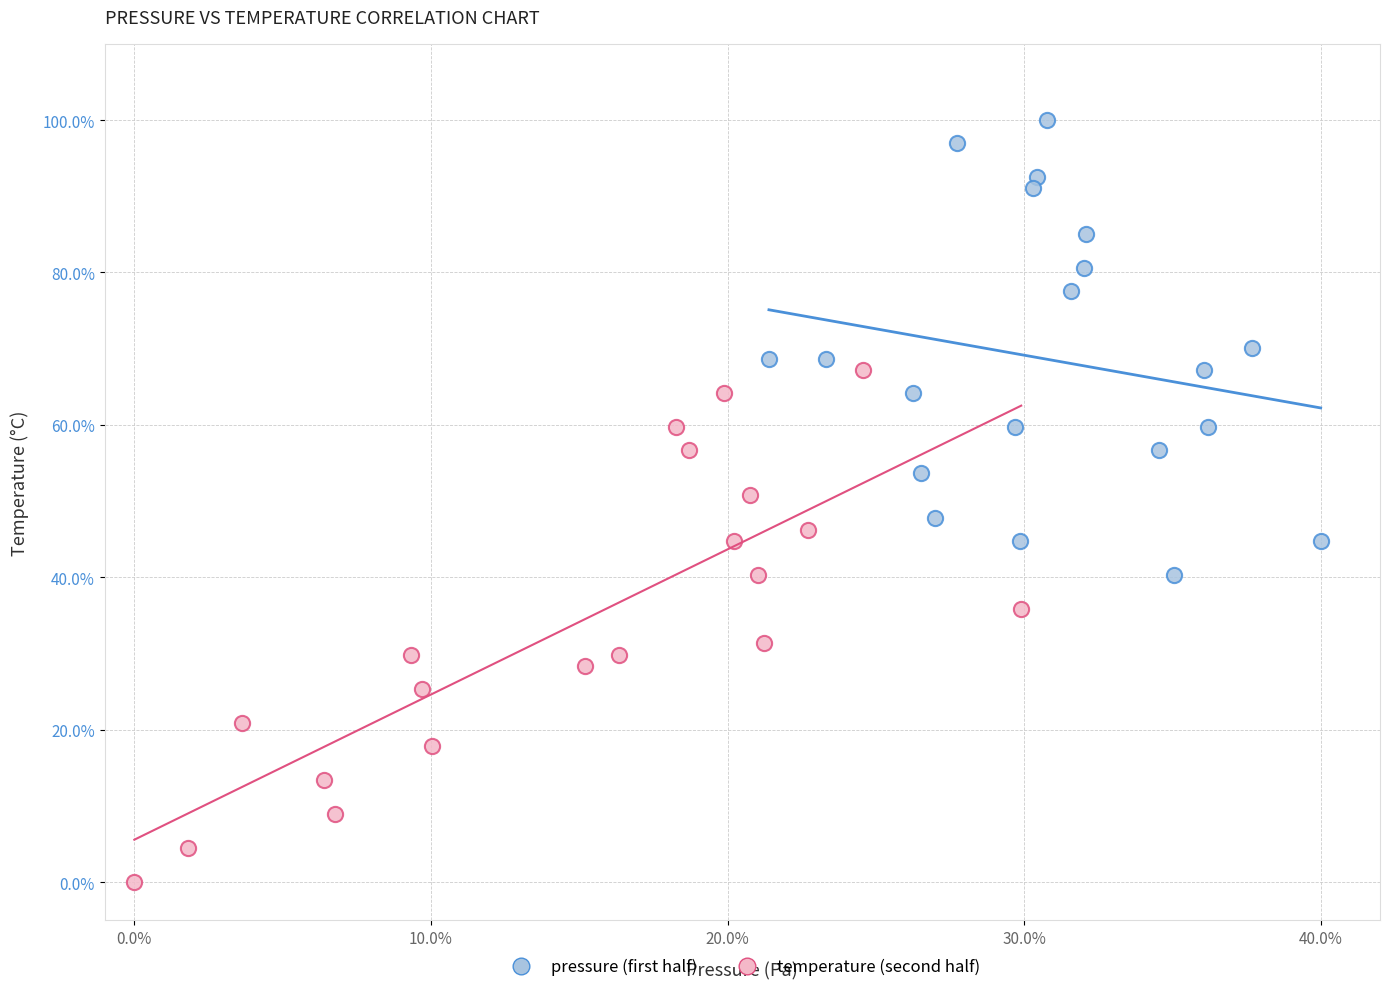

Which series reaches the minimum Y coordinate?

temperature (second half)